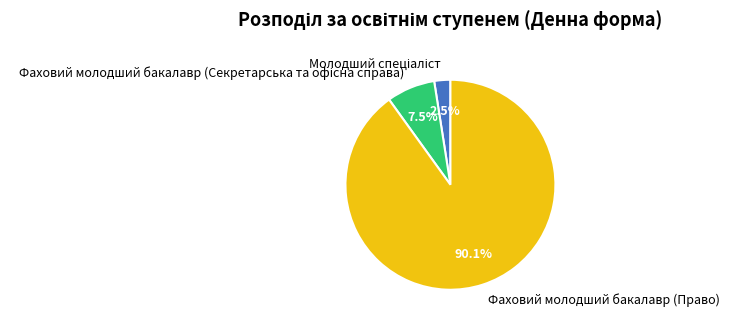

To the nearest percent, what percentage of the pie is Фаховий молодший бакалавр (Право)?

90%